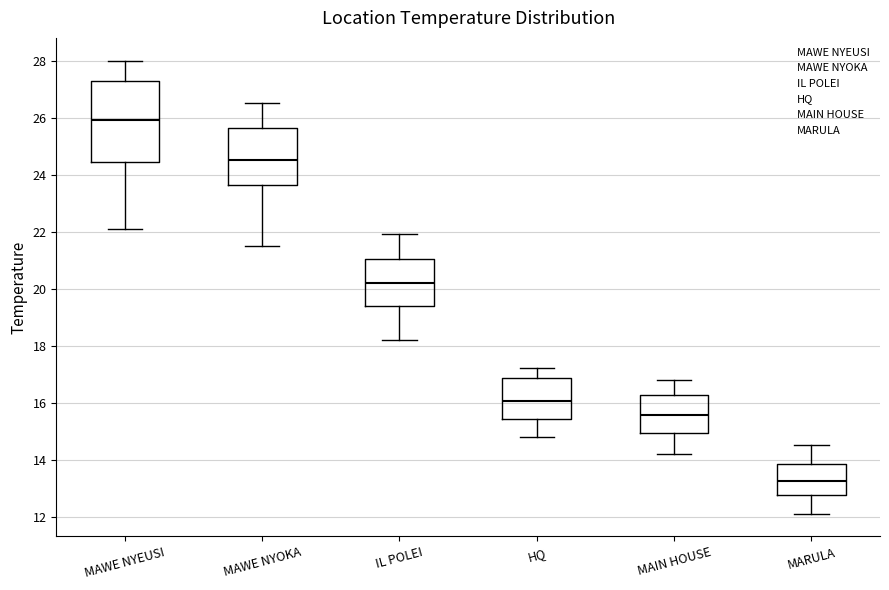

Reading left to right, transcribe this box plot: for each box, give where its median line is, the range the box spans, and where its two whiskers end, as read against the y-axis. The values are not printed on the chart, so give them approximately, as read against the axis.

MAWE NYEUSI: median 26.0, box 24.4 to 27.2, whiskers 22.2 to 28.0
MAWE NYOKA: median 24.6, box 23.6 to 25.6, whiskers 21.6 to 26.6
IL POLEI: median 20.2, box 19.4 to 21.0, whiskers 18.2 to 22.0
HQ: median 16.0, box 15.4 to 16.8, whiskers 14.8 to 17.2
MAIN HOUSE: median 15.6, box 15.0 to 16.2, whiskers 14.2 to 16.8
MARULA: median 13.2, box 12.8 to 13.8, whiskers 12.2 to 14.6